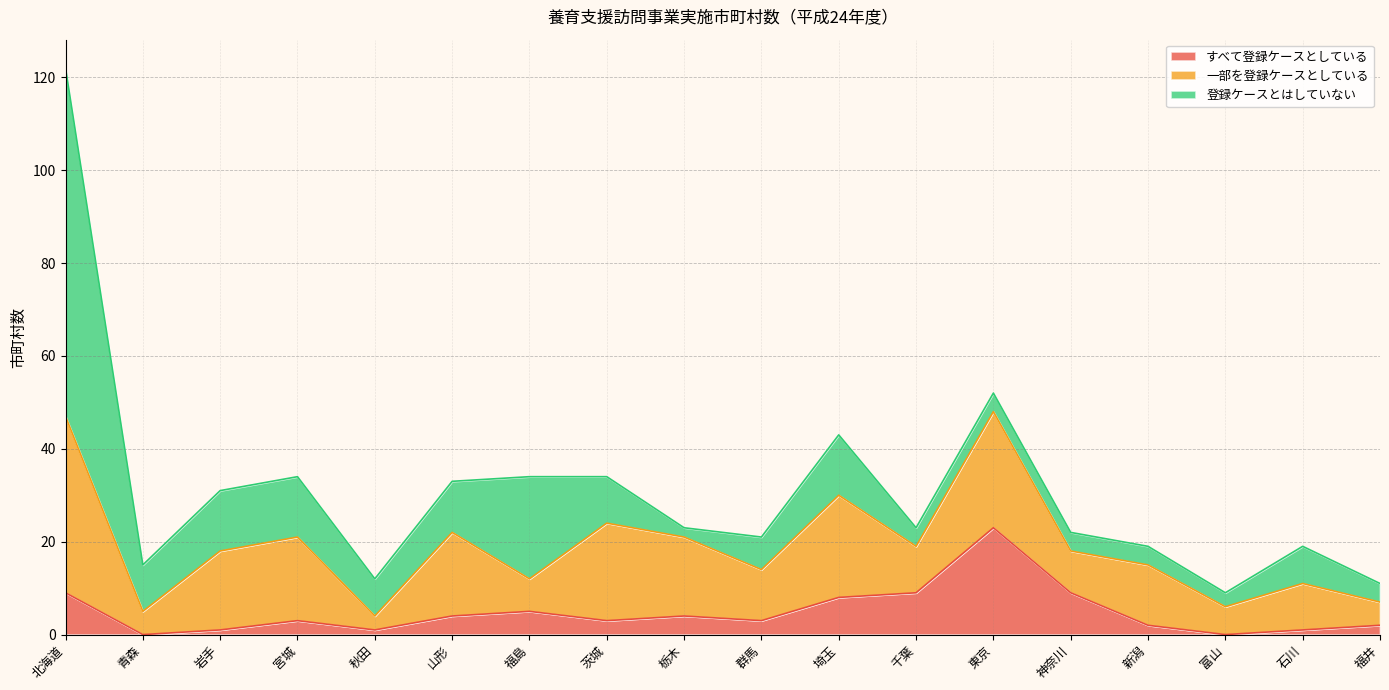

Which series ends up on top after the final intersection of 一部を登録ケースとしている and 登録ケースとはしていない?

一部を登録ケースとしている